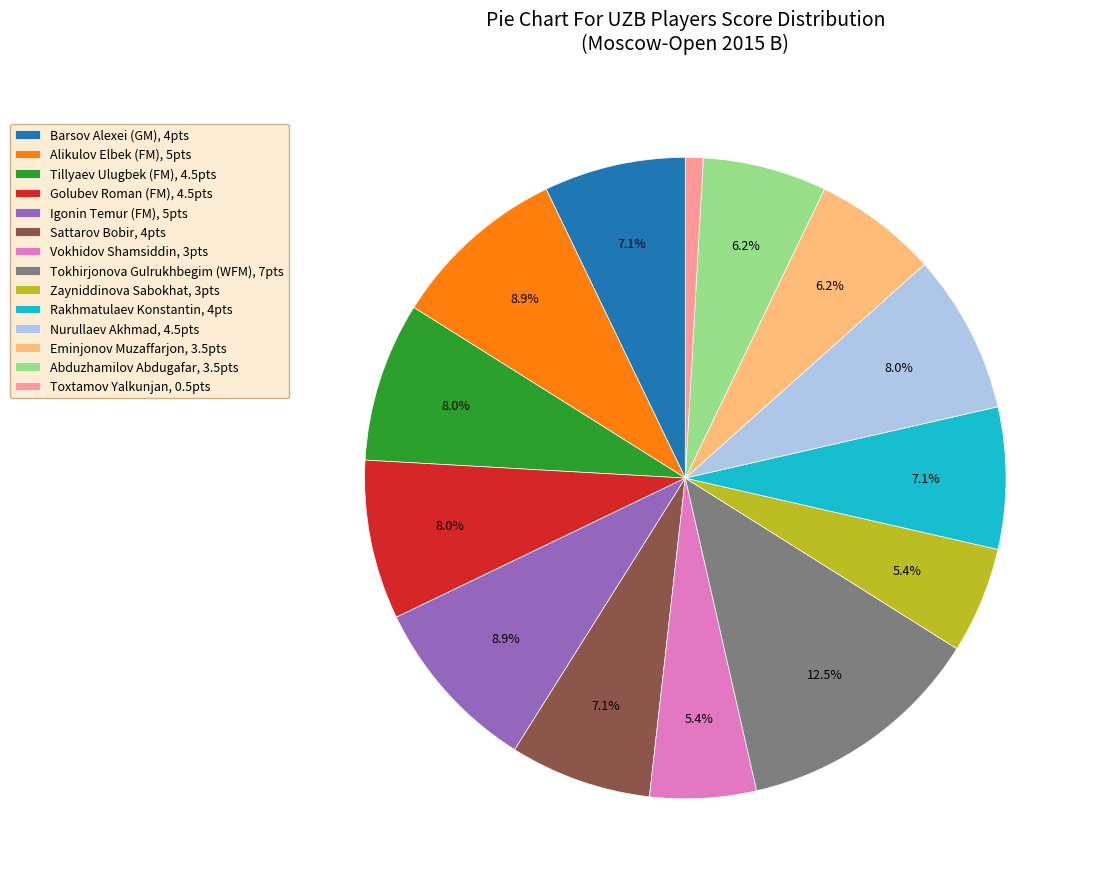

To the nearest percent, what is the average slice percentage?

7%